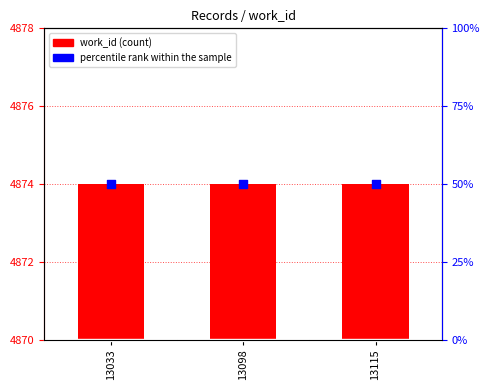

Which series has the widest spread of Y values?

work_id (count)